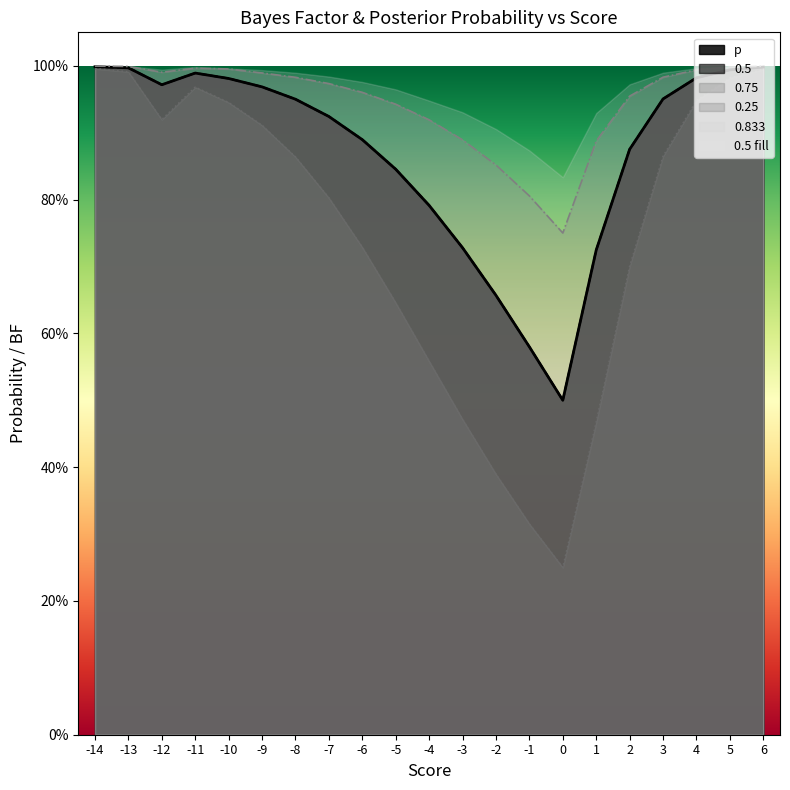

How many data points does each series have?

21